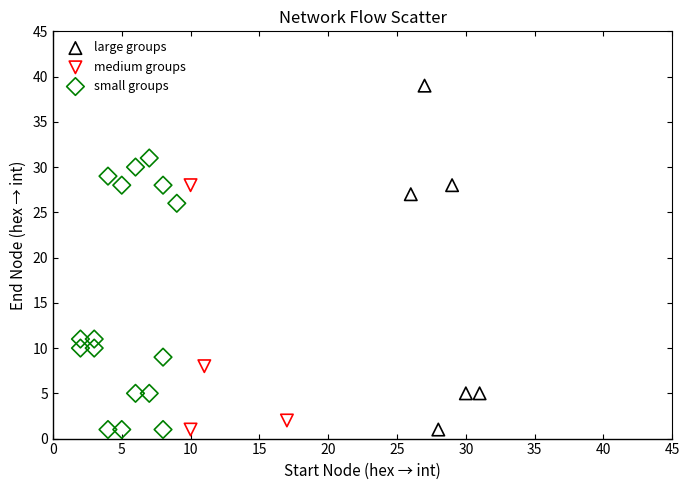

Which series reaches the maximum Y coordinate?

large groups